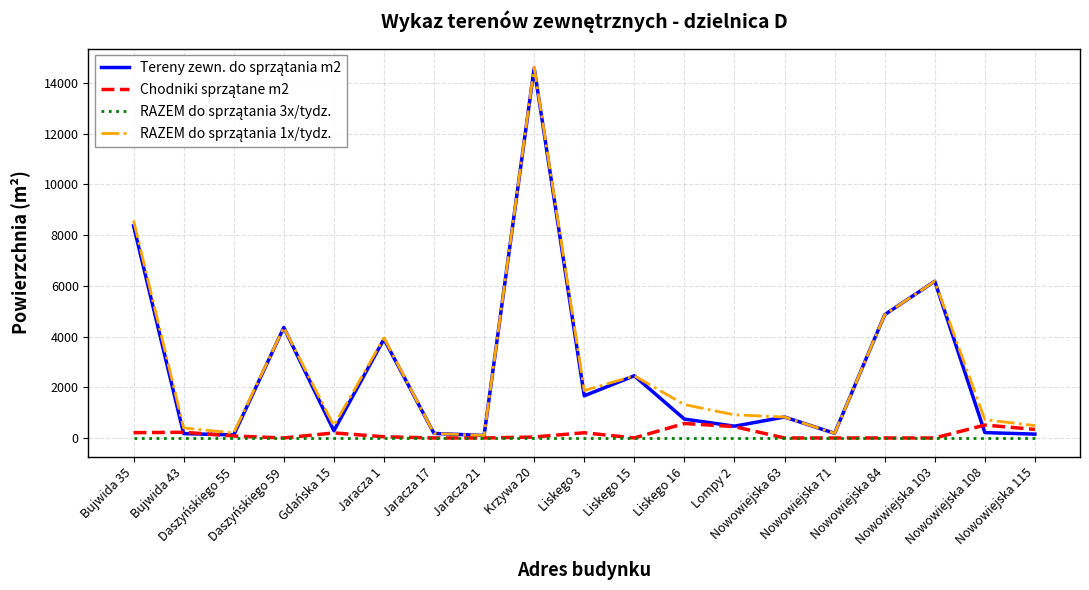

How many lines are shown in the chart?

4